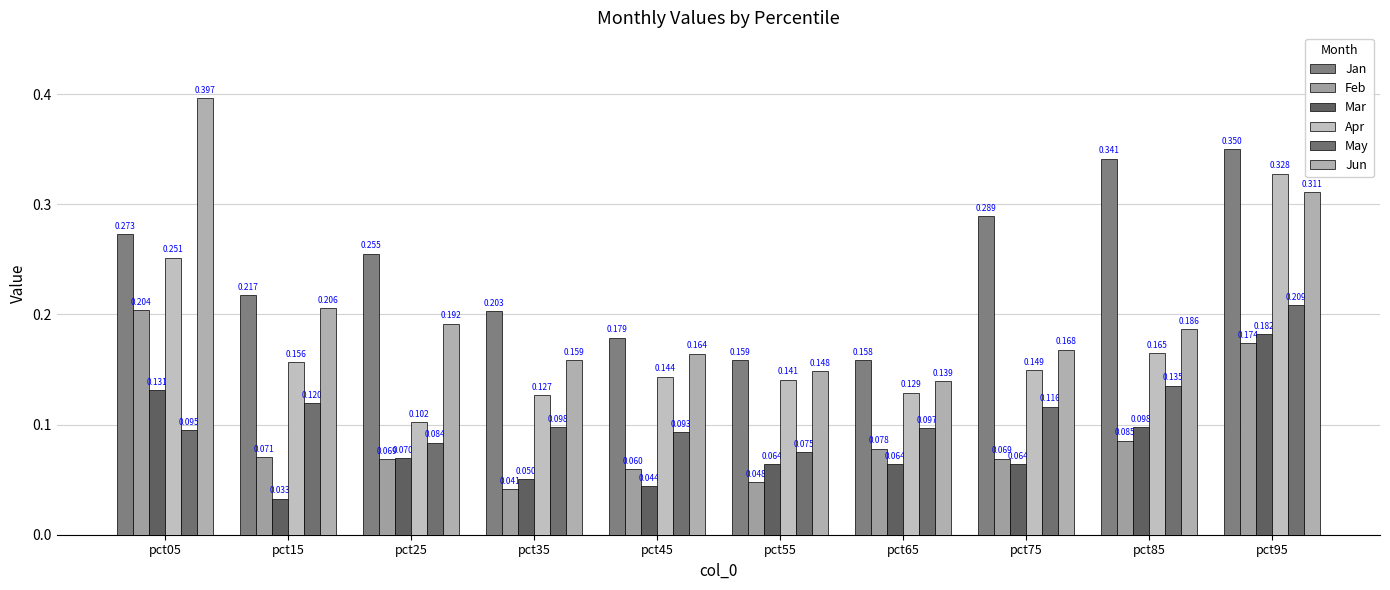

What is the sum of all Jun values?

2.1